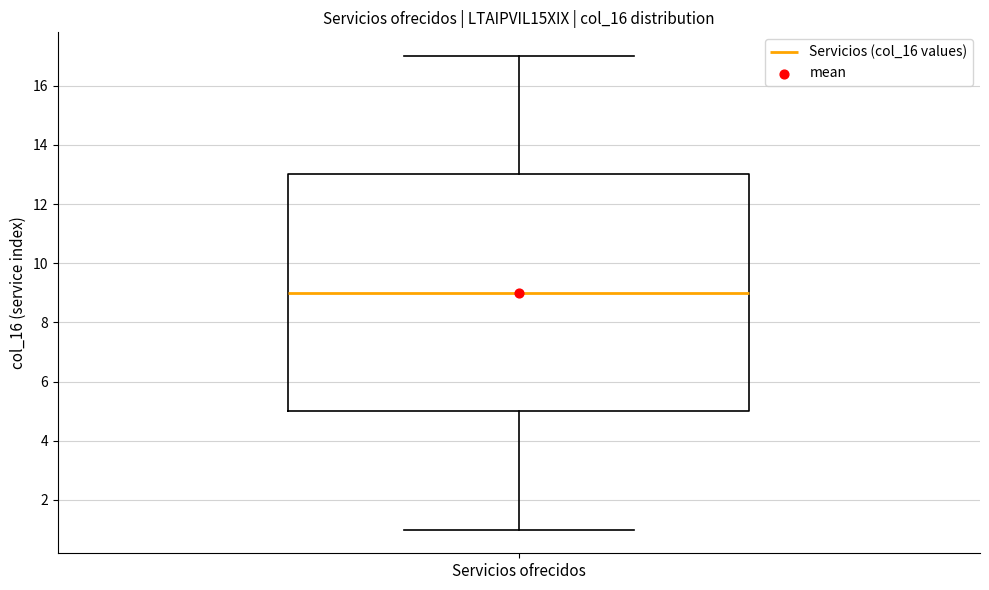

Read this box plot against the y-axis: the position of the median line, the range covered by the box, and the ends of both whiskers. The values are not printed on the chart, so give them approximately, as read against the axis.

median 9, box 5 to 13, whiskers 1 to 17